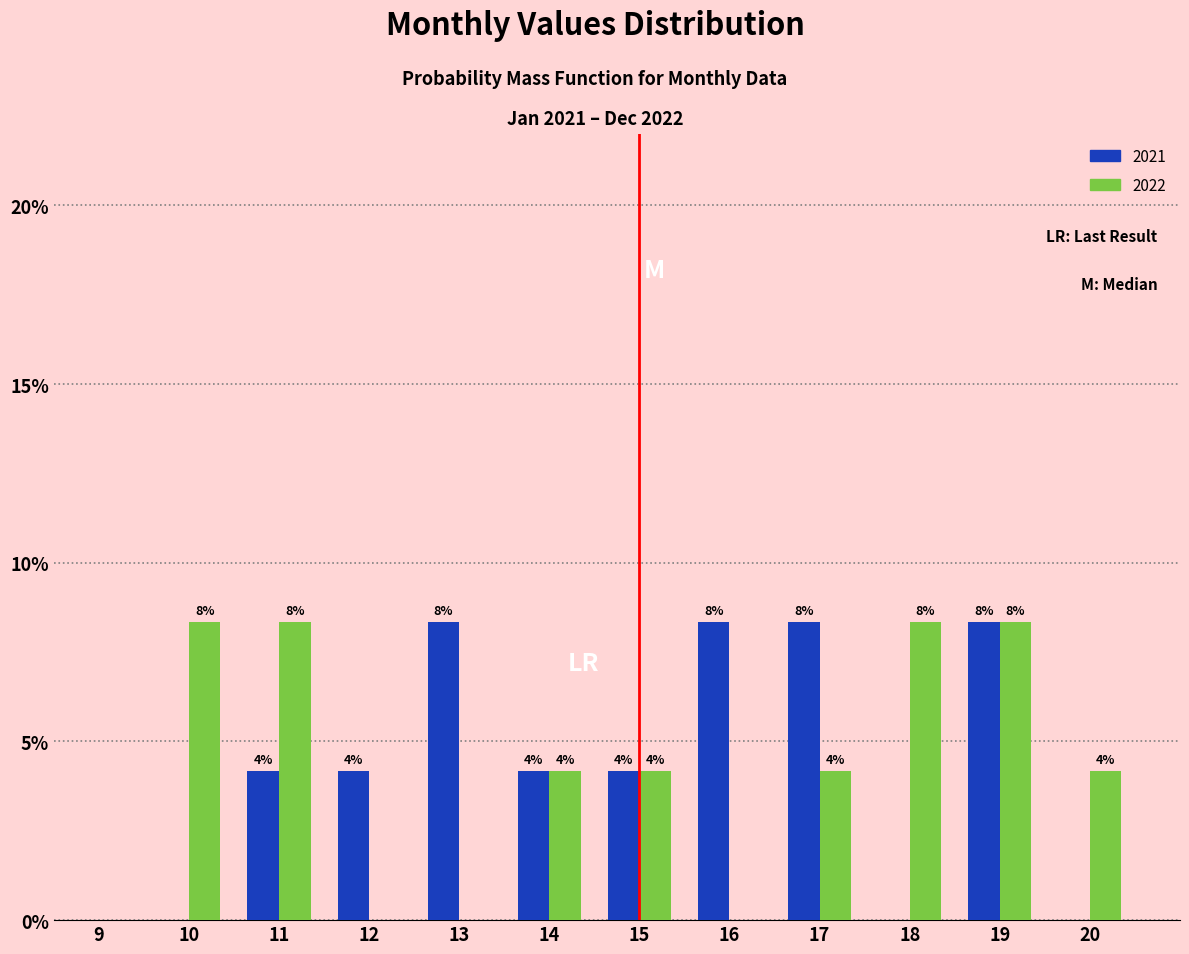

Are the bars grouped side by side (vs. stacked)?

Yes